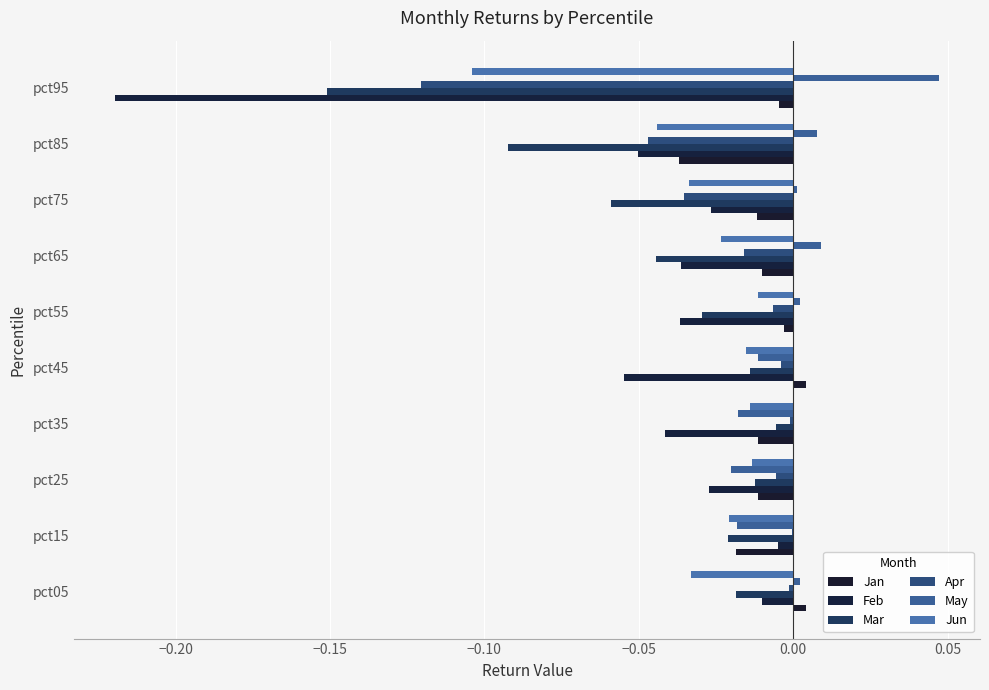

What is the difference between the second highest and minimum values in the Jun series?

0.1